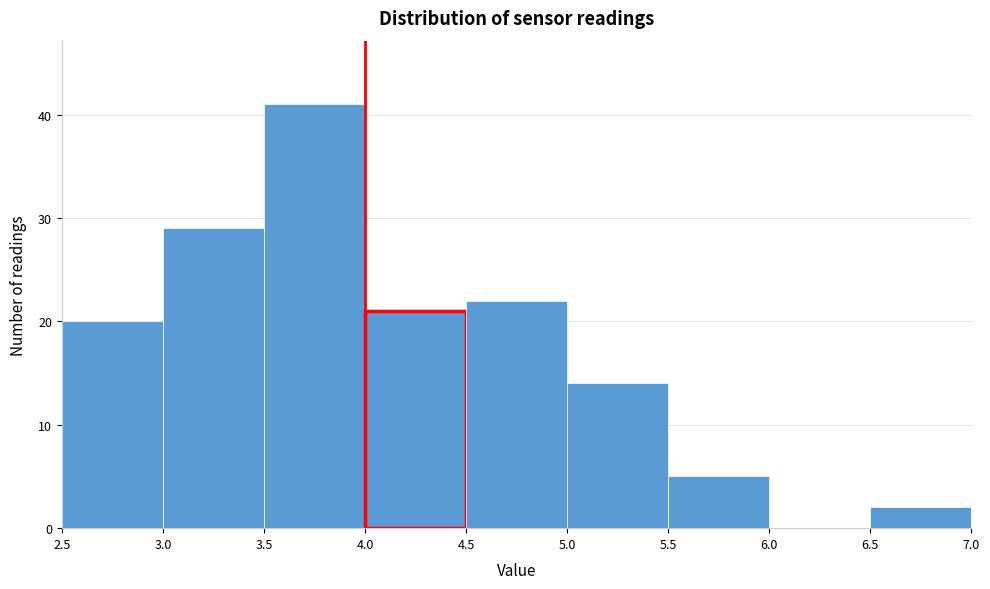

How tall is the bar that spans 4.5 to 5.0 on the x-axis? The values are not printed on the chart, so give them approximately, as read against the axis.

22